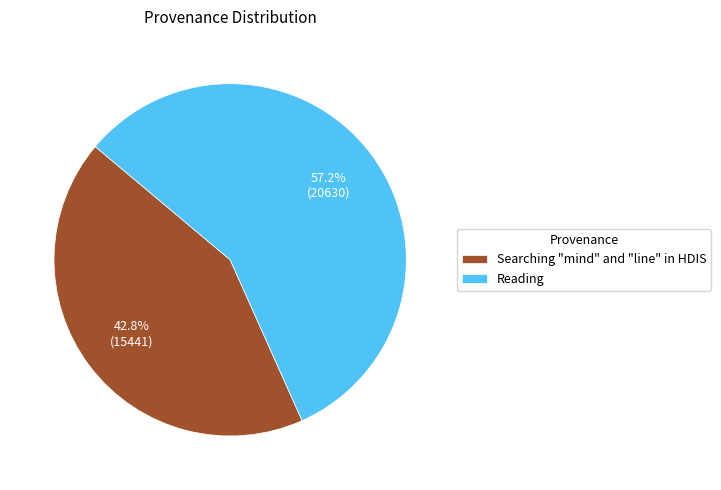

What is the total percentage of Reading and Searching "mind" and "line" in HDIS?

100.0%